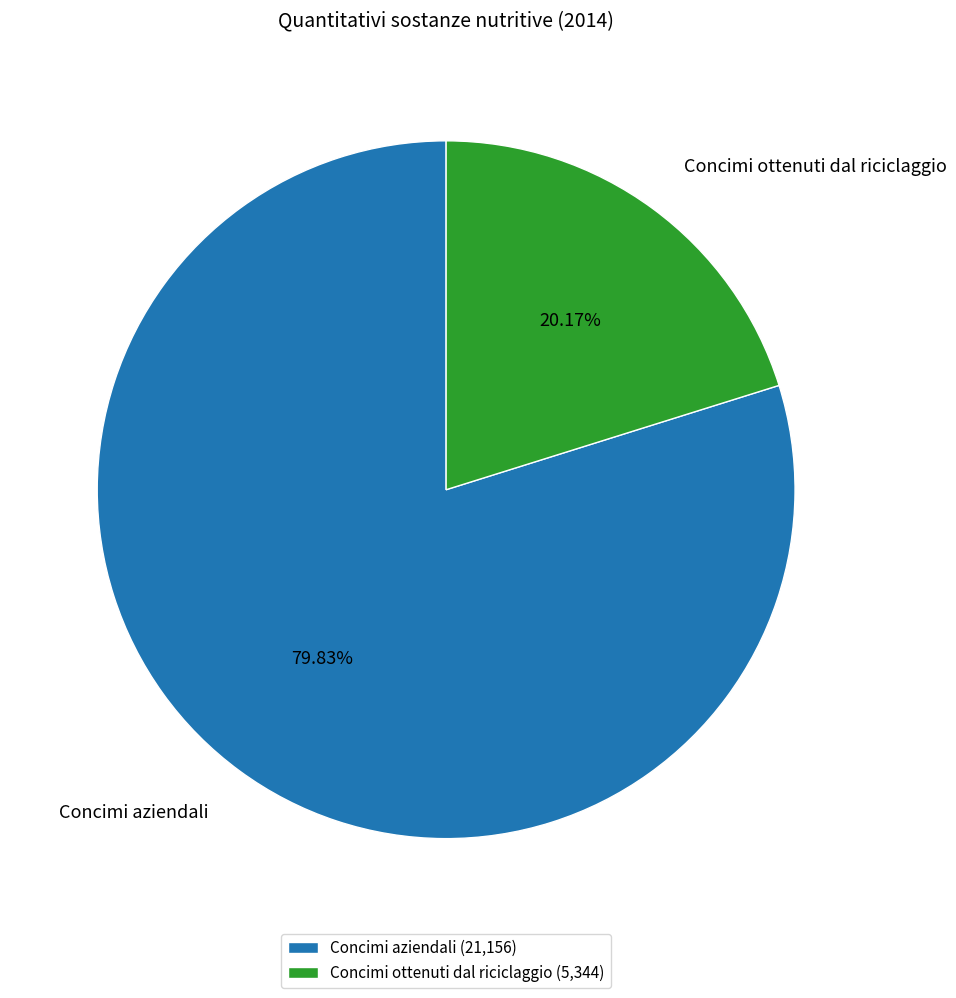

Does Concimi aziendali represent more than half of the total?

Yes